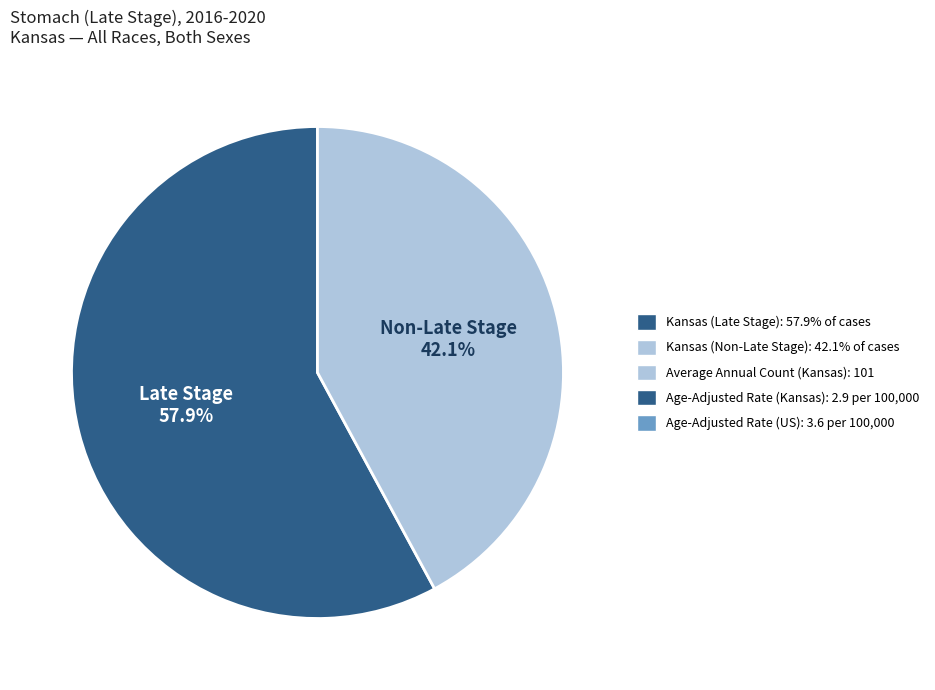

How many slices are in this pie chart?

2